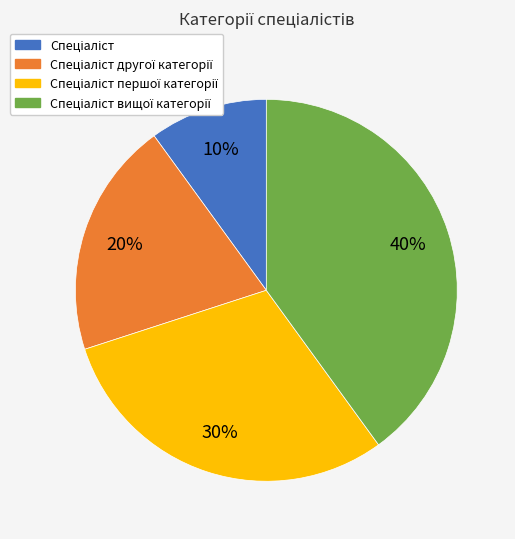

To the nearest percent, what is the average slice percentage?

25%